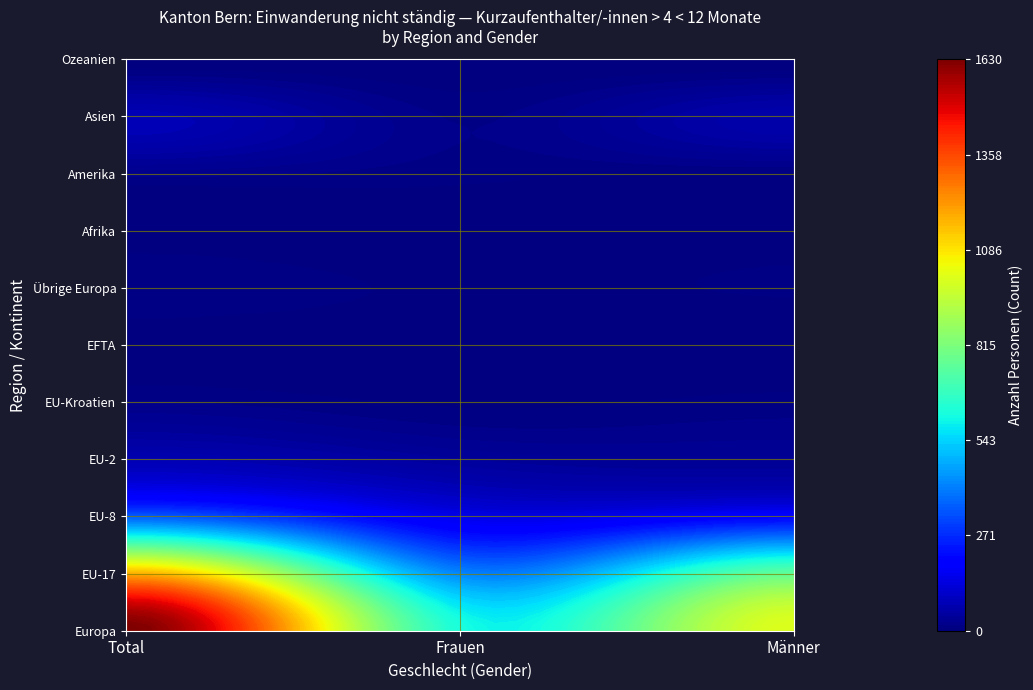

What is the spread (max minus min) of values at 2?

1007